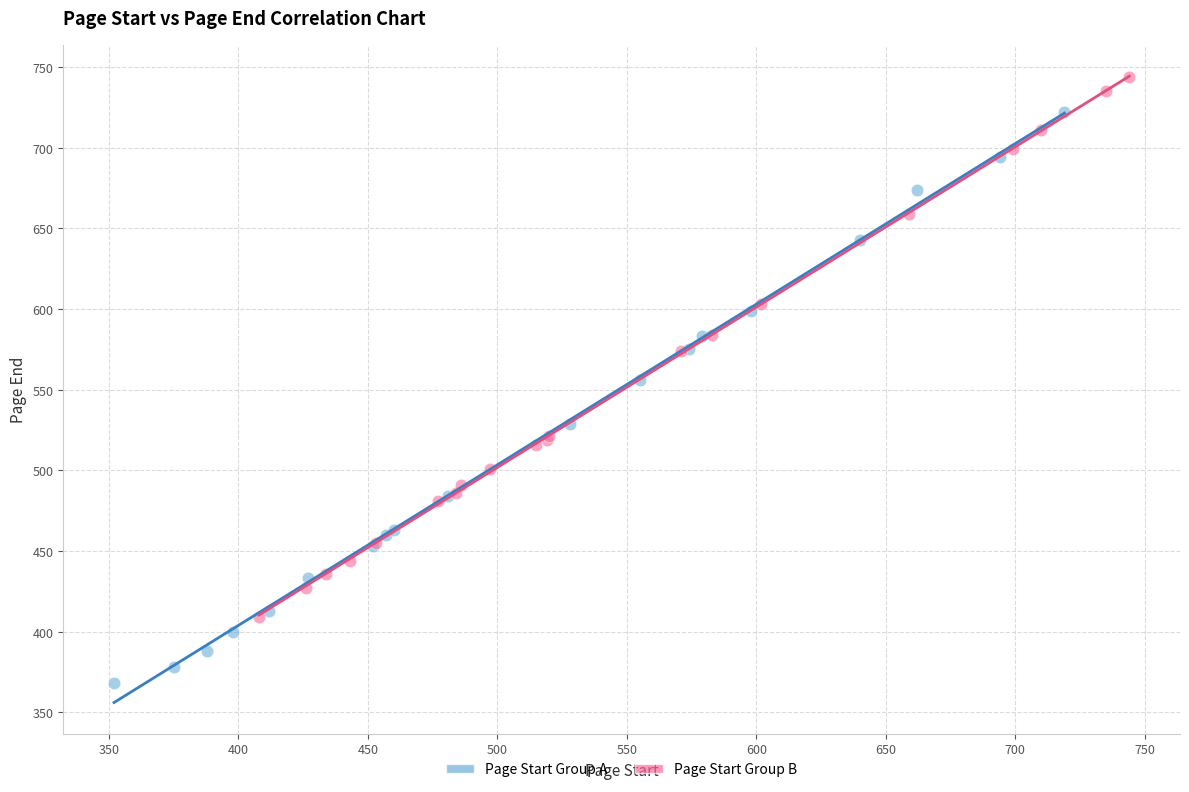

Which series reaches the minimum Y coordinate?

Page Start Group A